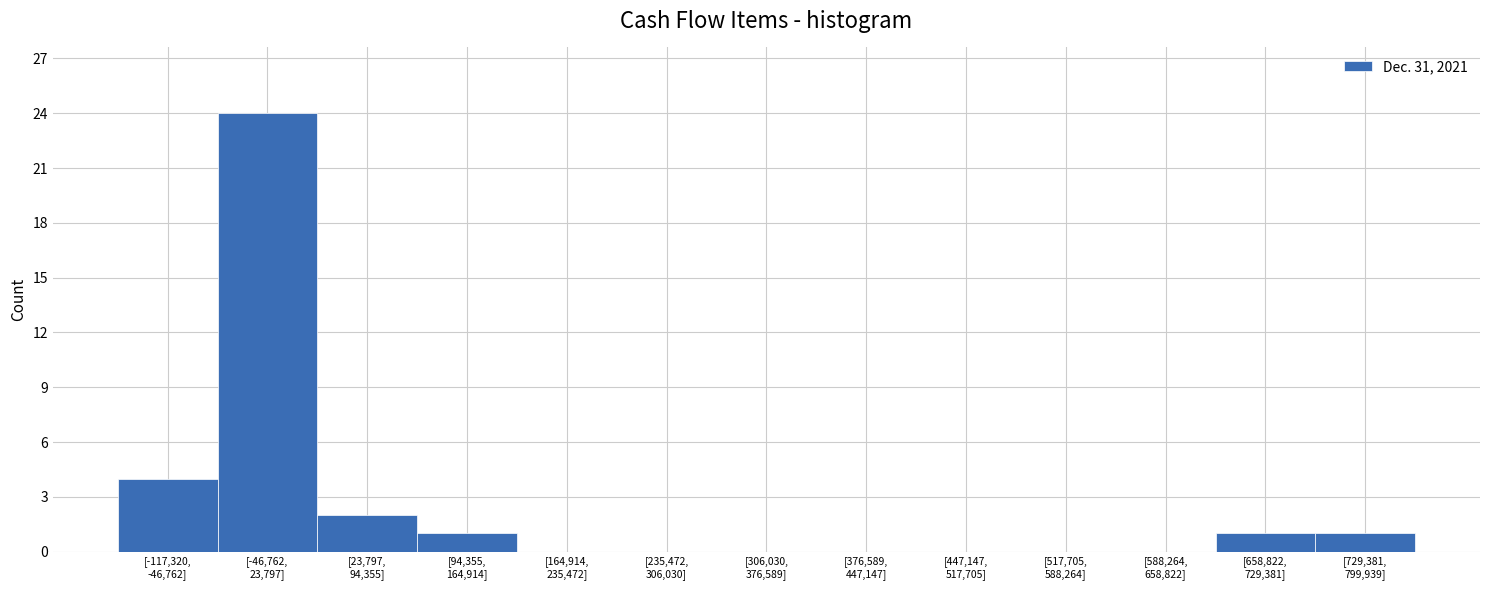

What is the sum of all values?

33